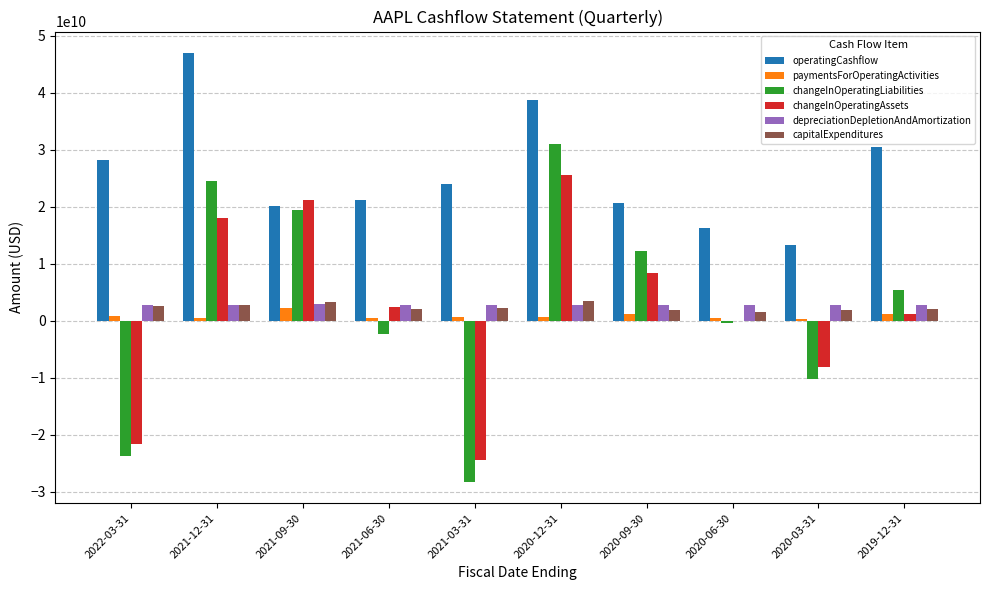

Which series changed the most between 2021-03-31 and 2019-12-31?

changeInOperatingLiabilities